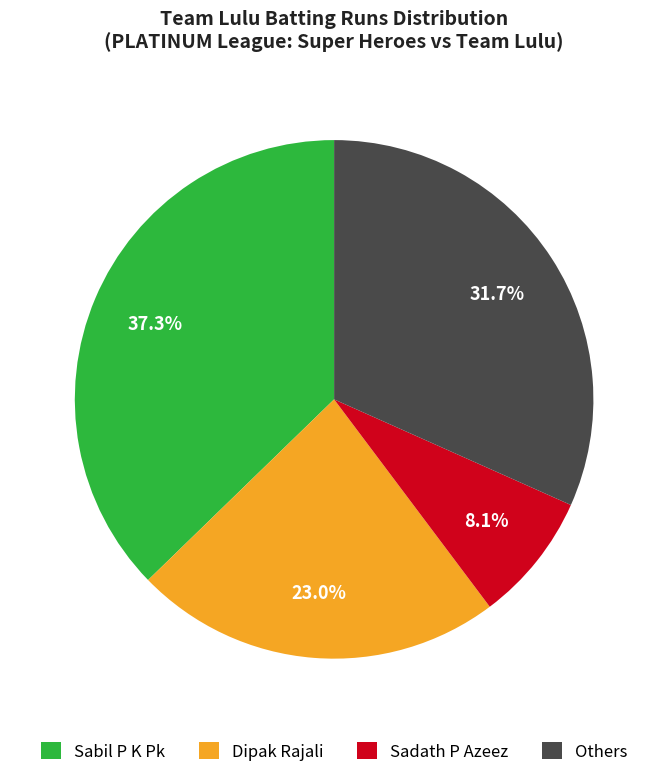

Is there any slice that represents more than half of the pie?

No